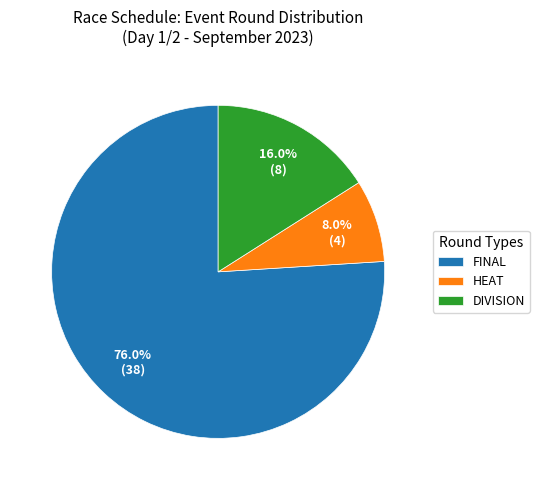

Does any single category account for the majority?

Yes